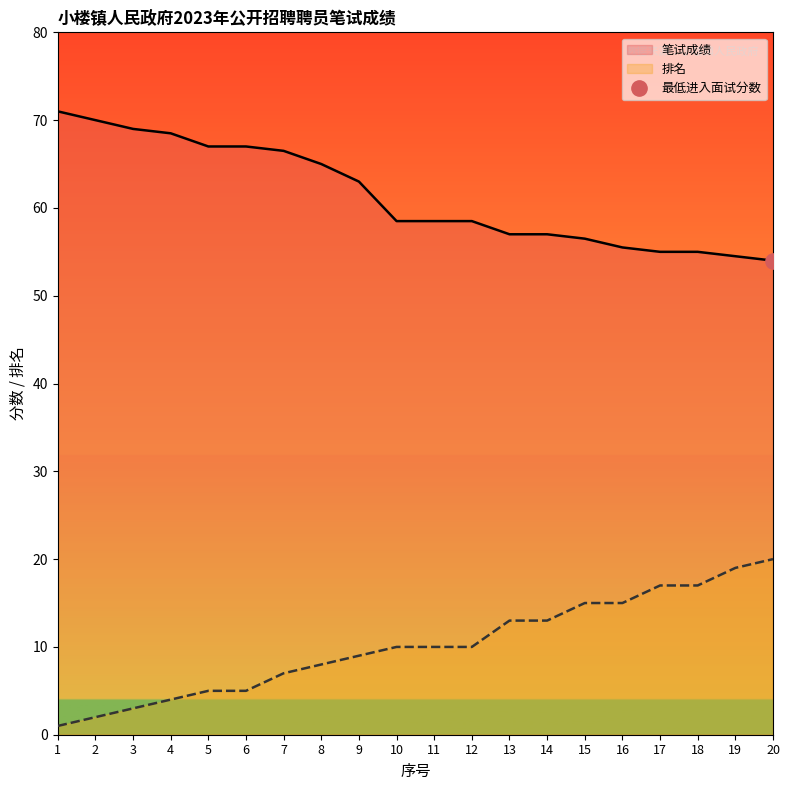

Which series has the largest total across all categories?

笔试成绩